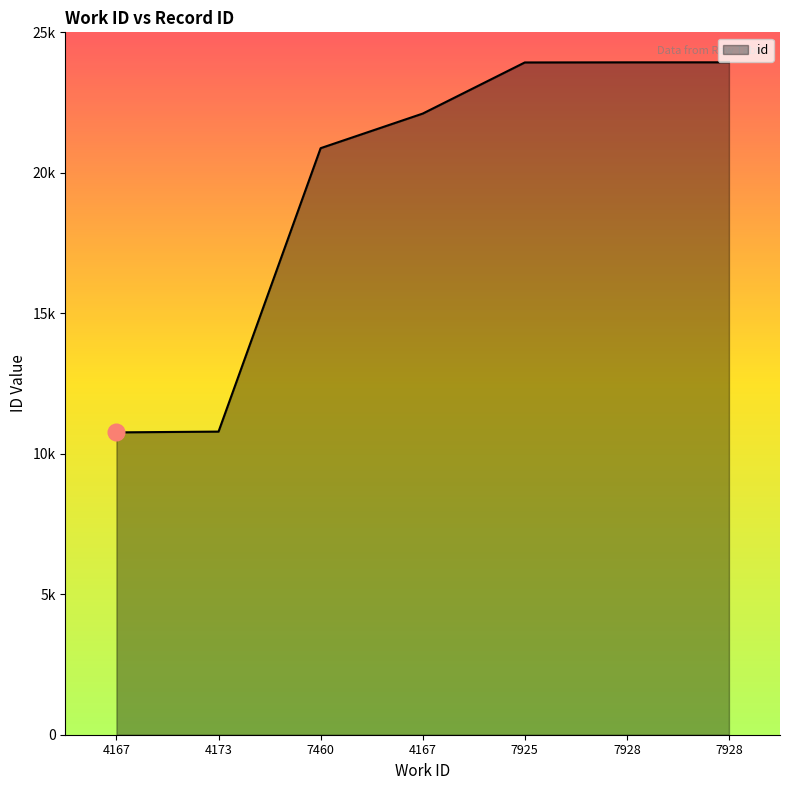

Does the chart display data point markers on the line(s)?

No